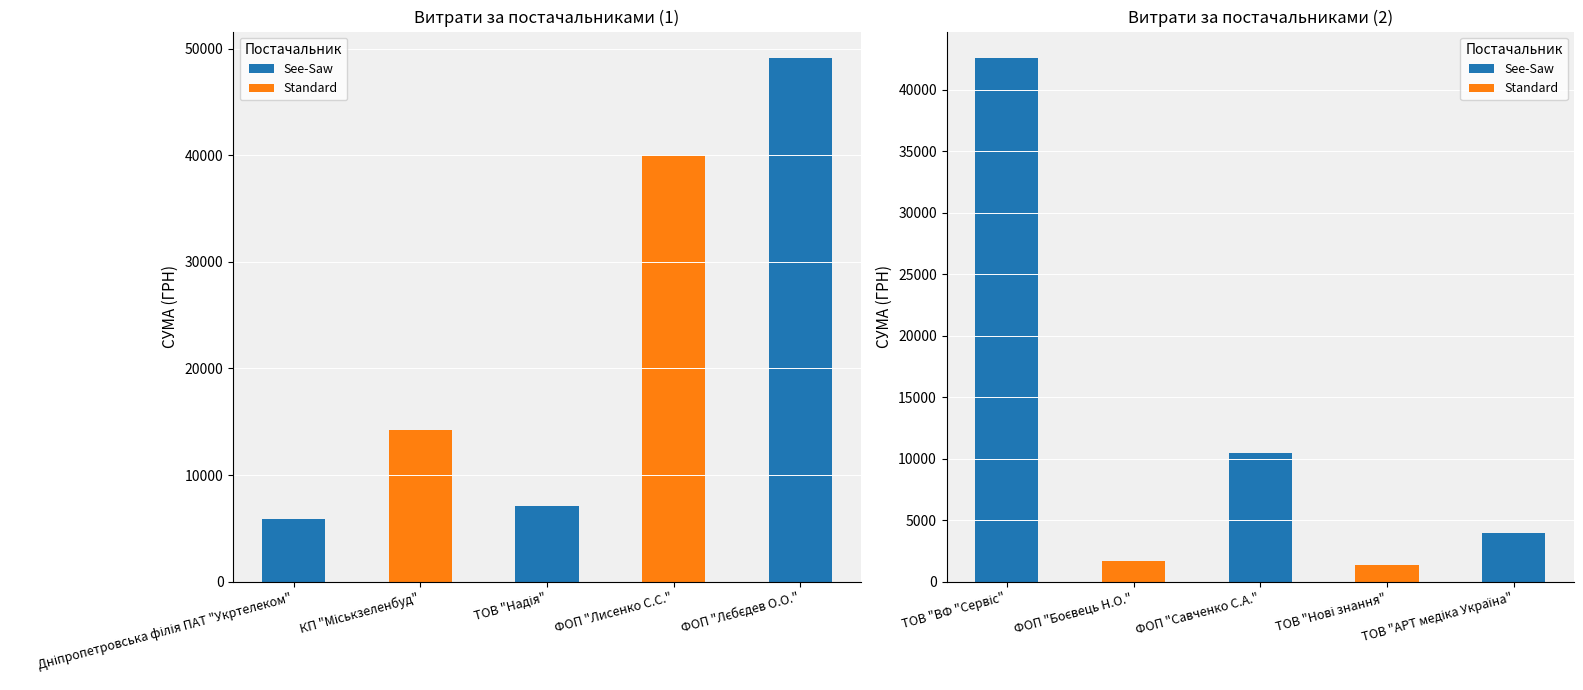

Is it true that the value at ФОП "Лисенко С.С." is 70523.7?

False